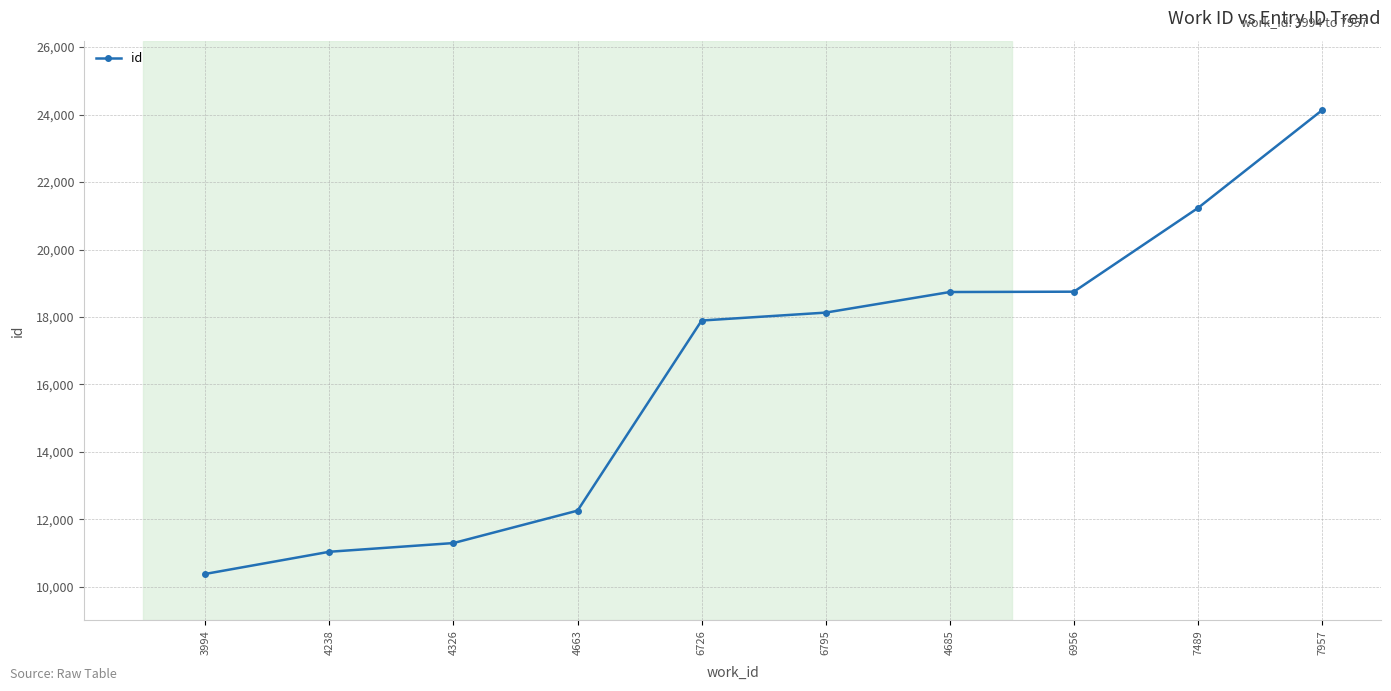

What is the maximum value shown in the chart?

24130